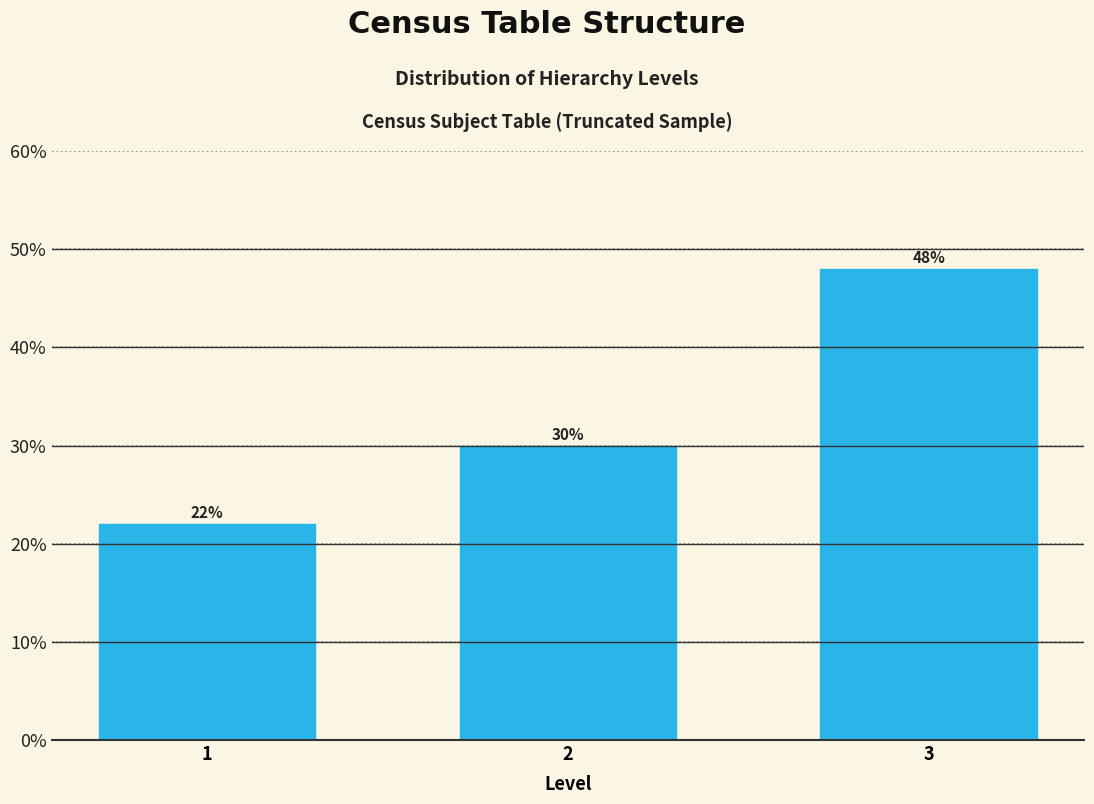

Reading left to right, list all the values displayed in this chart.

1=22	2=30	3=48